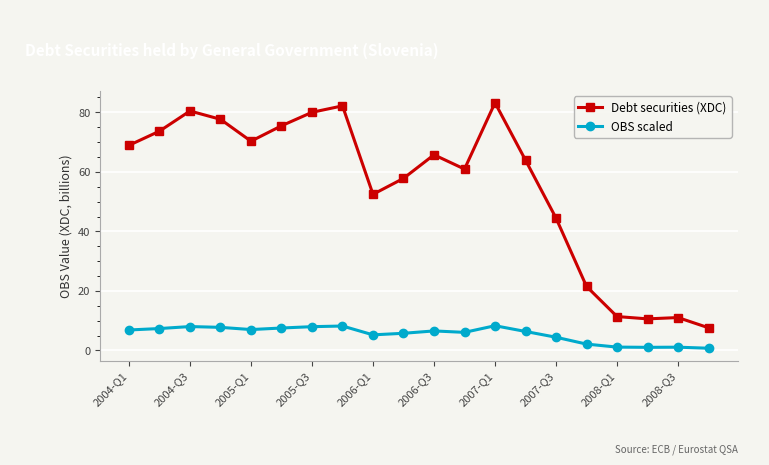

List the series in order of their overall mean, highest first.

Debt securities (XDC), OBS scaled